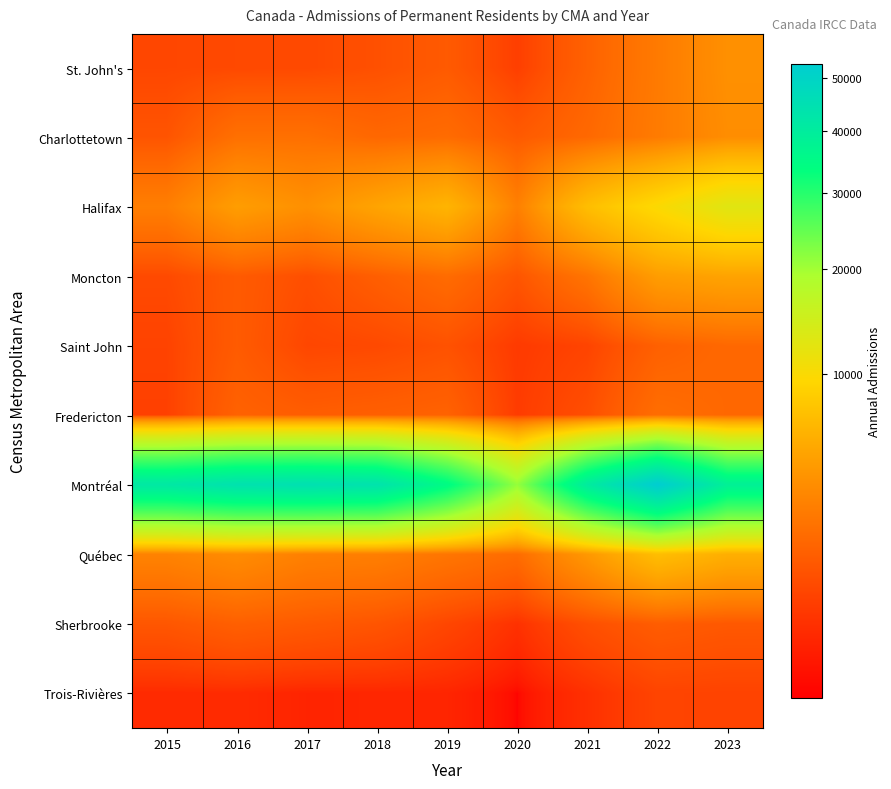

Reading right to left, extract all data points from this chart.

St. John's: 2023=3775	2022=2575	2021=1535	2020=610	2019=1300	2018=1010	2017=830	2016=820	2015=775
Charlottetown: 2023=3620	2022=2615	2021=1795	2020=1290	2019=1910	2018=1760	2017=2100	2016=2105	2015=1115
Halifax: 2023=12655	2022=9840	2021=7090	2020=2855	2019=6300	2018=5060	2017=3775	2016=4615	2015=2775
Moncton: 2023=5020	2022=4585	2021=2290	2020=1140	2019=1915	2018=1440	2017=970	2016=1310	2015=845
Saint John: 2023=1780	2022=1495	2021=715	2020=530	2019=1045	2018=835	2017=770	2016=1325	2015=695
Fredericton: 2023=1775	2022=2000	2021=960	2020=560	2019=1570	2018=1475	2017=1395	2016=1550	2015=650
Montréal: 2023=38420	2022=52930	2021=40320	2020=20960	2019=34605	2018=43775	2017=44695	2016=44130	2015=41765
Québec: 2023=5890	2022=7105	2021=4280	2020=1935	2019=2355	2018=2805	2017=2885	2016=3550	2015=3025
Sherbrooke: 2023=1235	2022=1375	2021=985	2020=395	2019=765	2018=1140	2017=1305	2016=1475	2015=1185
Trois-Rivières: 2023=695	2022=720	2021=380	2020=135	2019=265	2018=275	2017=255	2016=320	2015=315